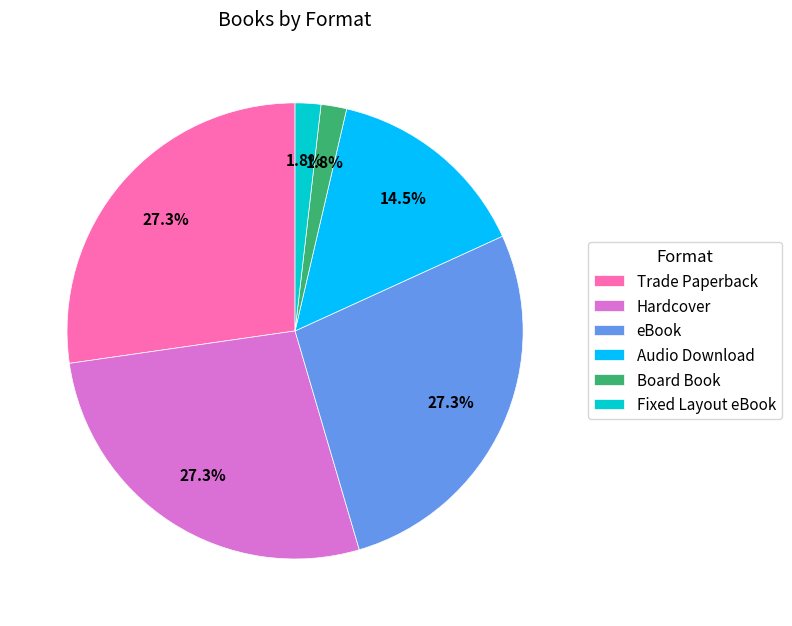

Do Audio Download and Hardcover together represent more than half of the pie?

No